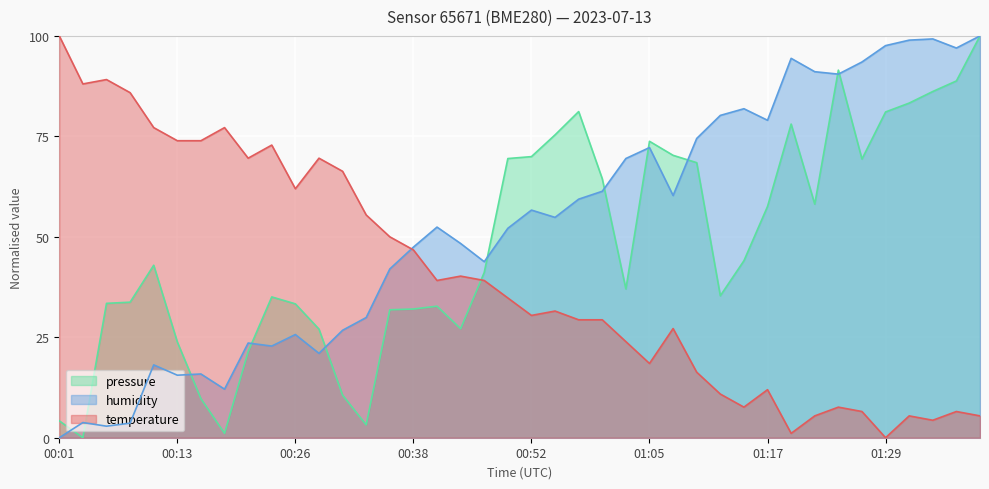

In humidity, how many points are lower than both neighbors (excluding endpoints)?

11